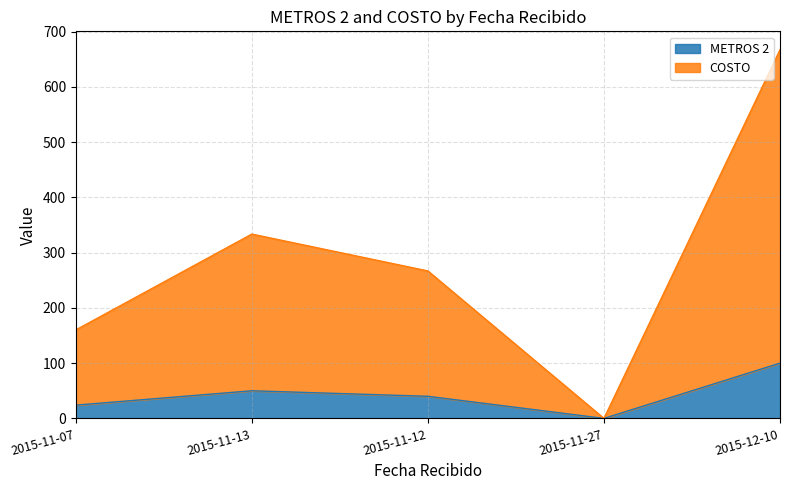

What is the maximum value shown in the chart?

667.0